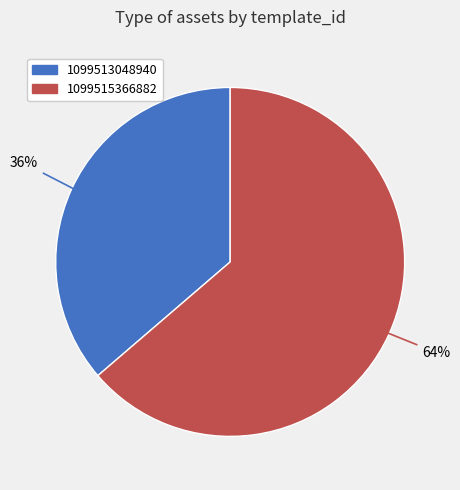

To the nearest percent, what percentage of the pie is 1099513048940?

36%